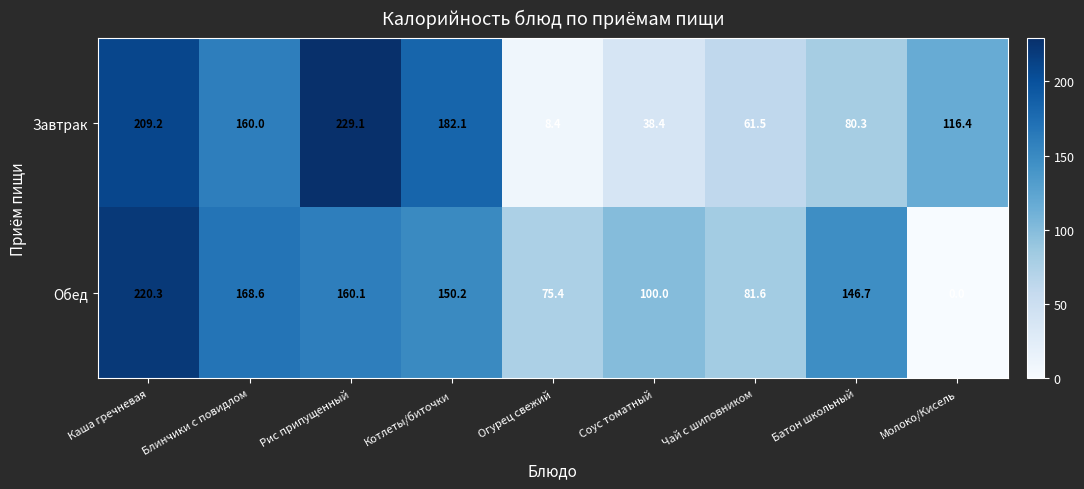

Which label corresponds to the smallest value in the chart?

Молоко/Кисель